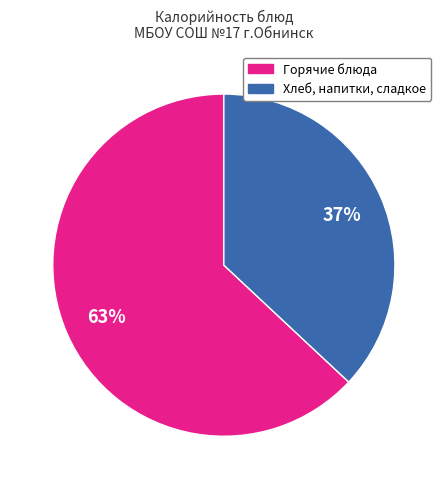

Does any single category account for the majority?

Yes